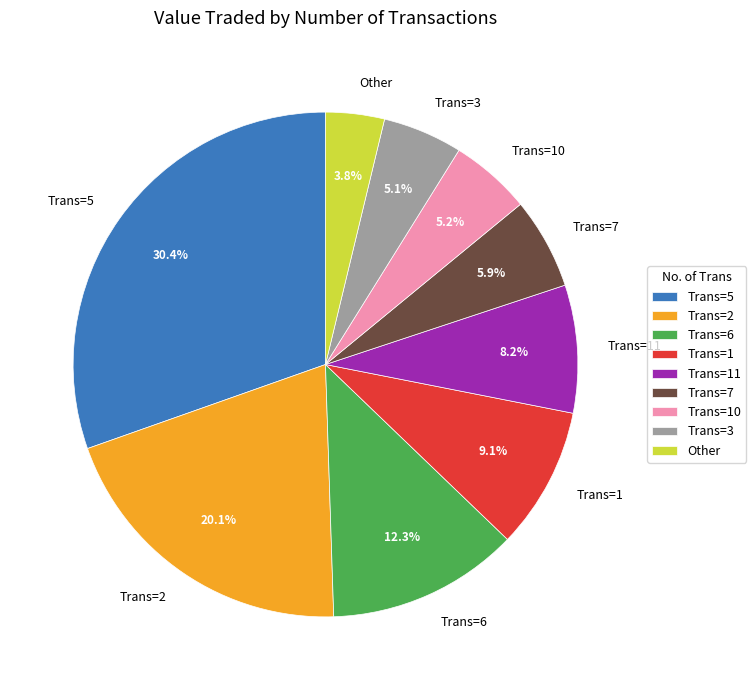

Does any single category account for the majority?

No